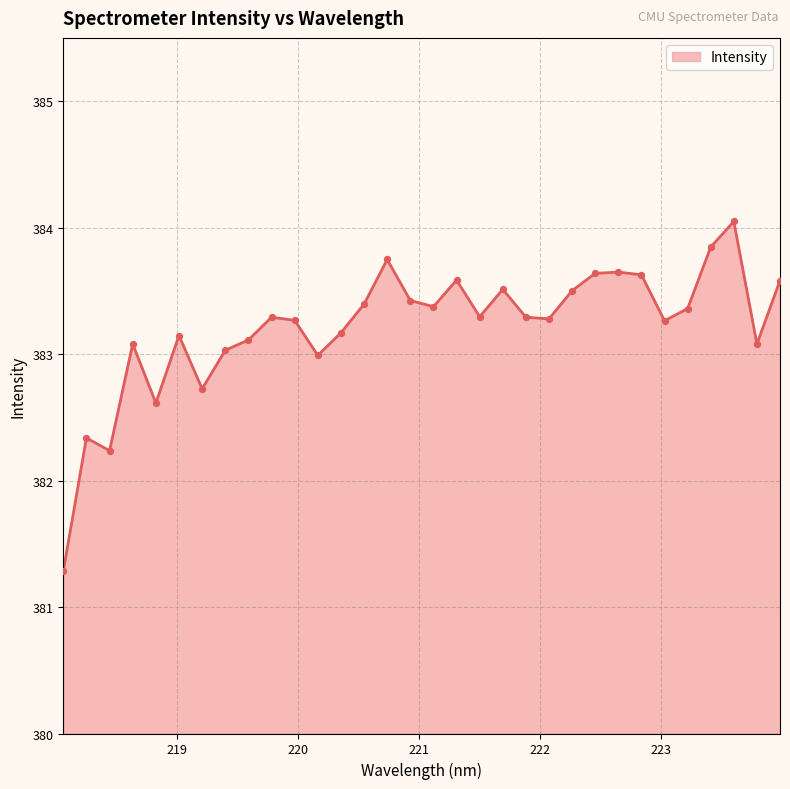

What is the difference between the maximum and minimum values?

2.8